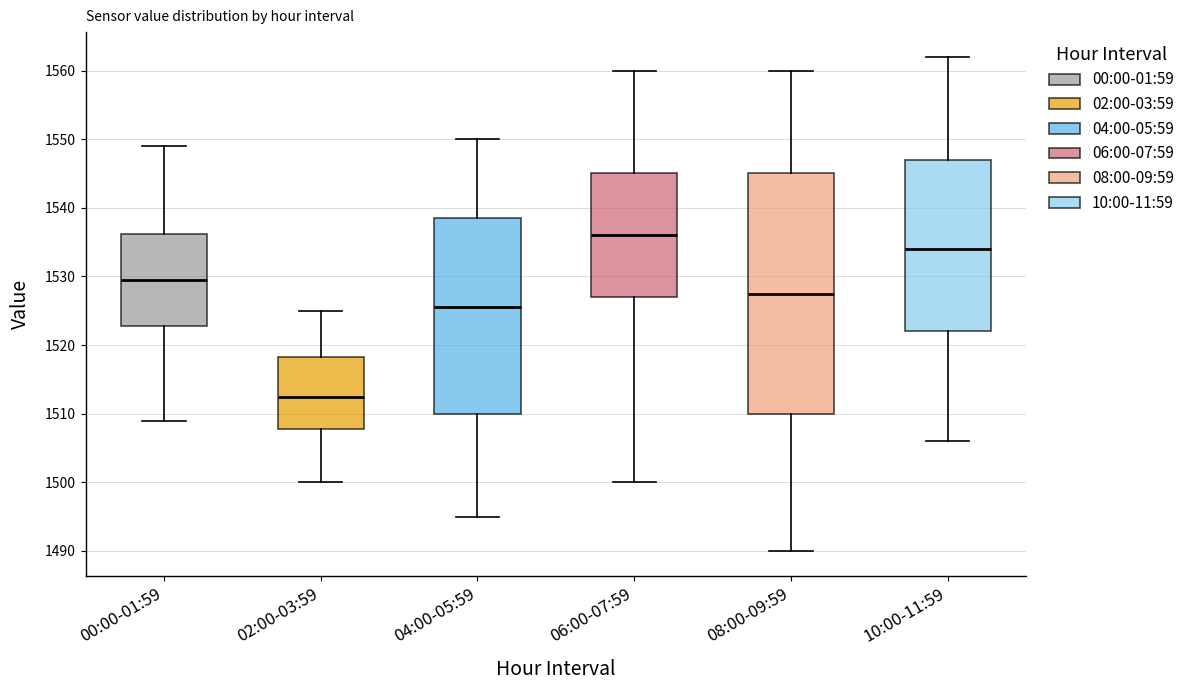

Reading left to right, transcribe this box plot: for each box, give where its median line is, the range the box spans, and where its two whiskers end, as read against the y-axis. The values are not printed on the chart, so give them approximately, as read against the axis.

00:00-01:59: median 1530, box 1523 to 1536, whiskers 1509 to 1549
02:00-03:59: median 1513, box 1508 to 1518, whiskers 1500 to 1525
04:00-05:59: median 1526, box 1510 to 1539, whiskers 1495 to 1550
06:00-07:59: median 1536, box 1527 to 1545, whiskers 1500 to 1560
08:00-09:59: median 1528, box 1510 to 1545, whiskers 1490 to 1560
10:00-11:59: median 1534, box 1522 to 1547, whiskers 1506 to 1562